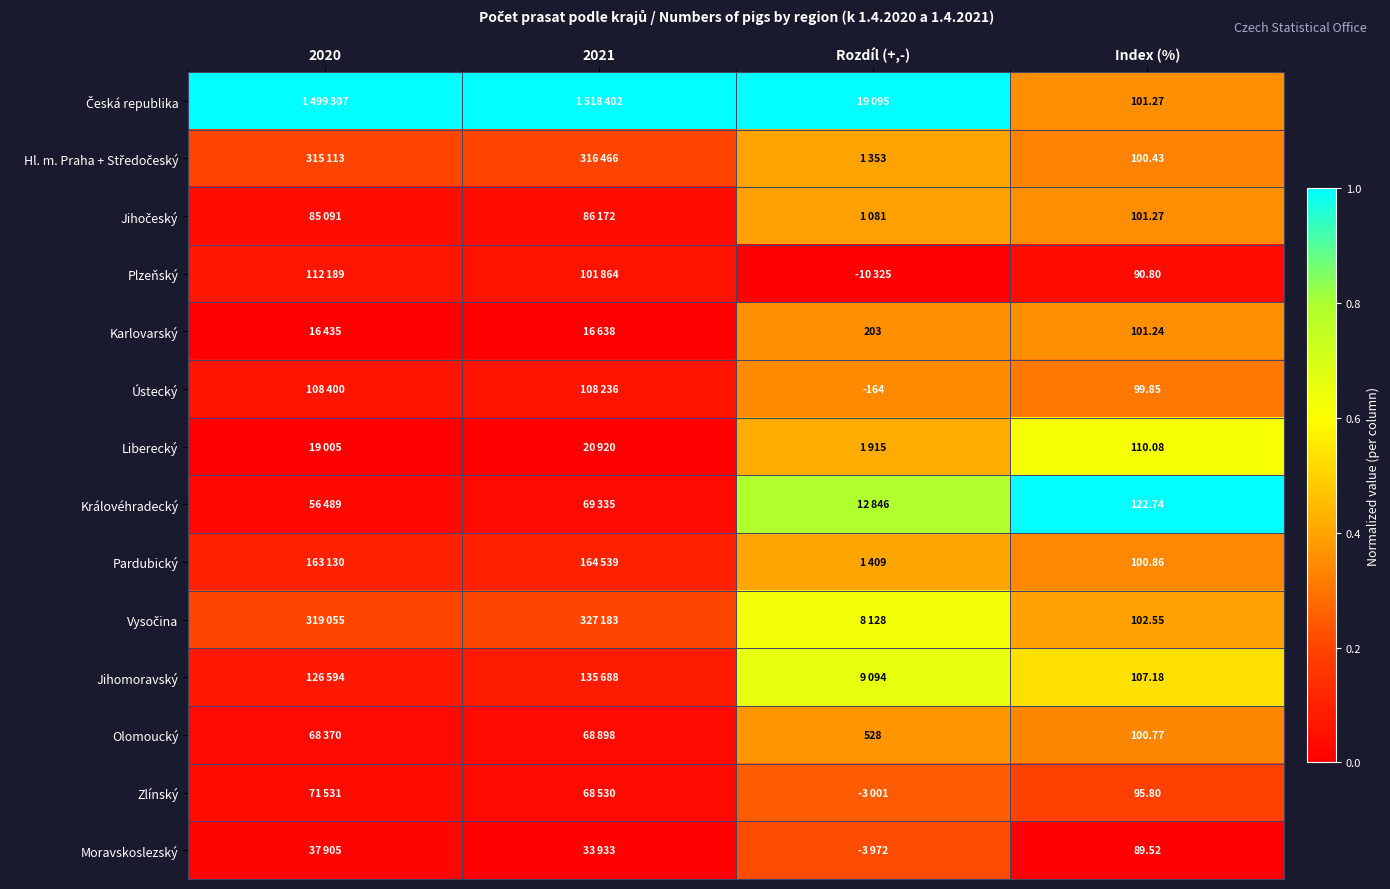

Count the Vysočina values in the range 0 to 1.

4